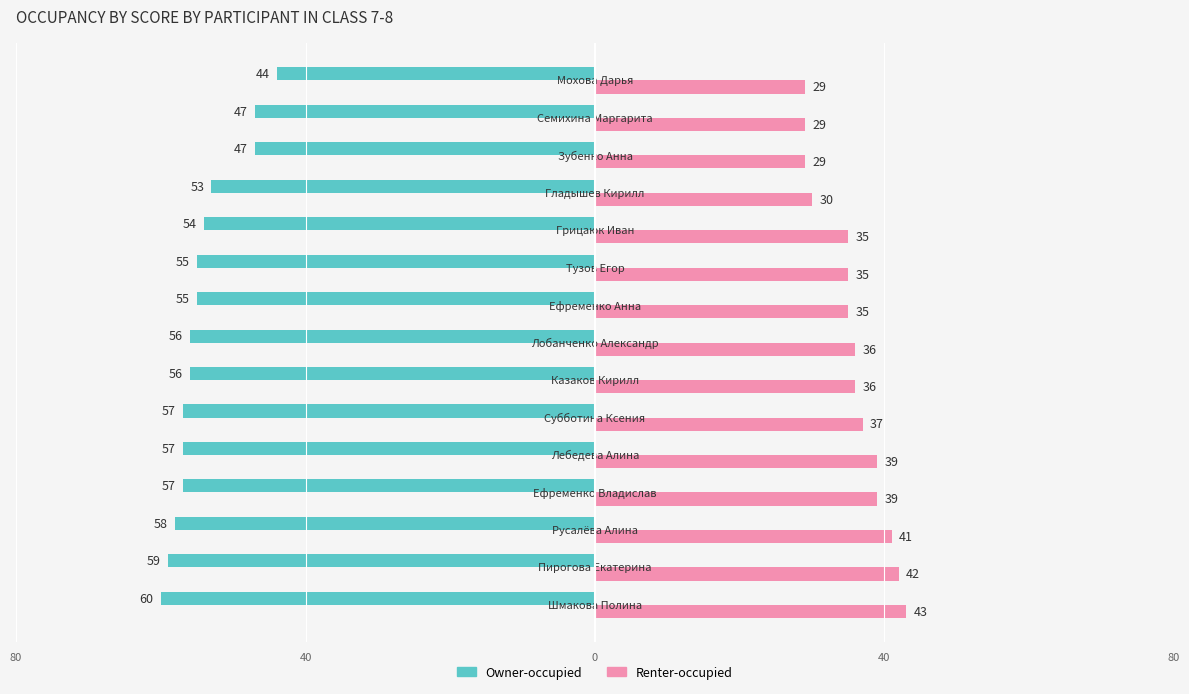

What are all the series names shown in the legend?

Owner-occupied, Renter-occupied